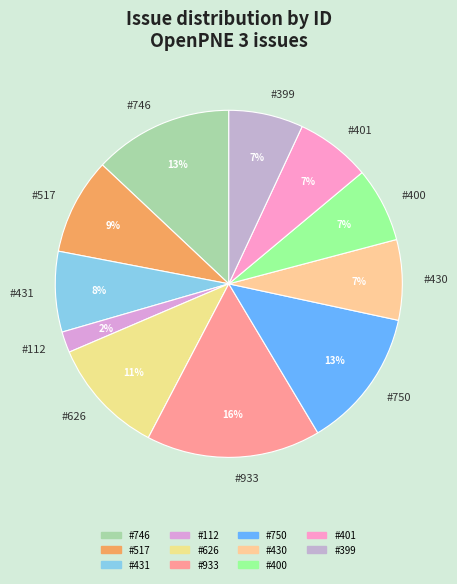

Does #399 represent more than half of the total?

No